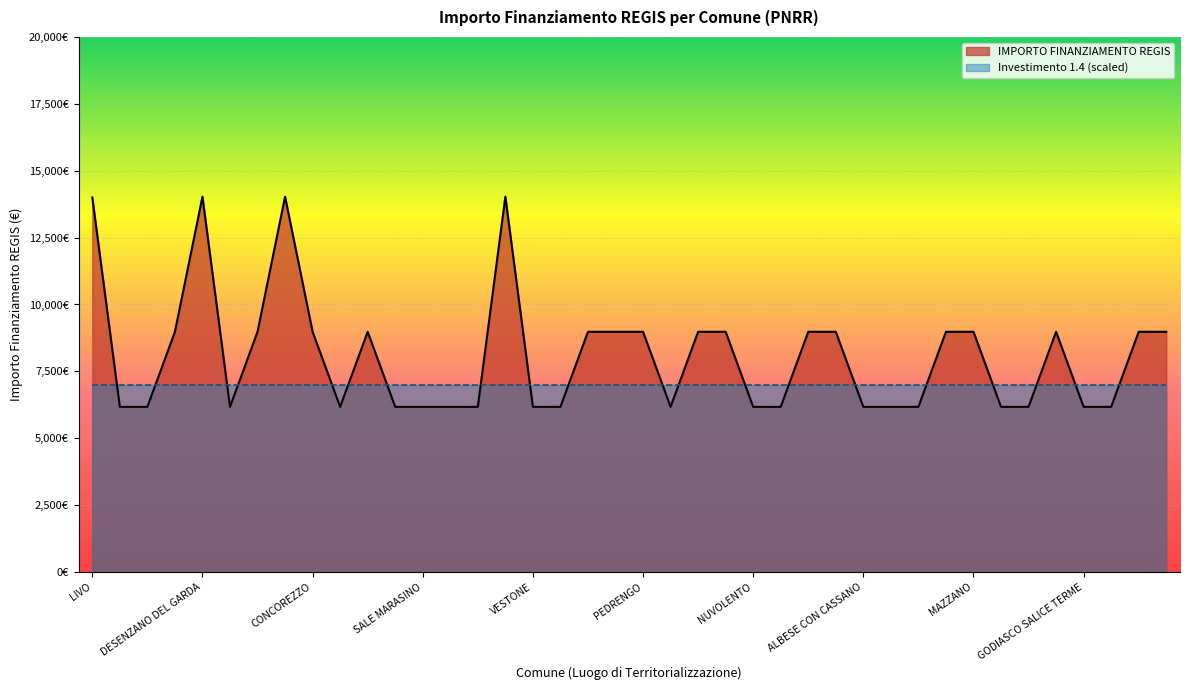

The chart shows a value of 6173.2 at MUSCOLINE. True or false?

True